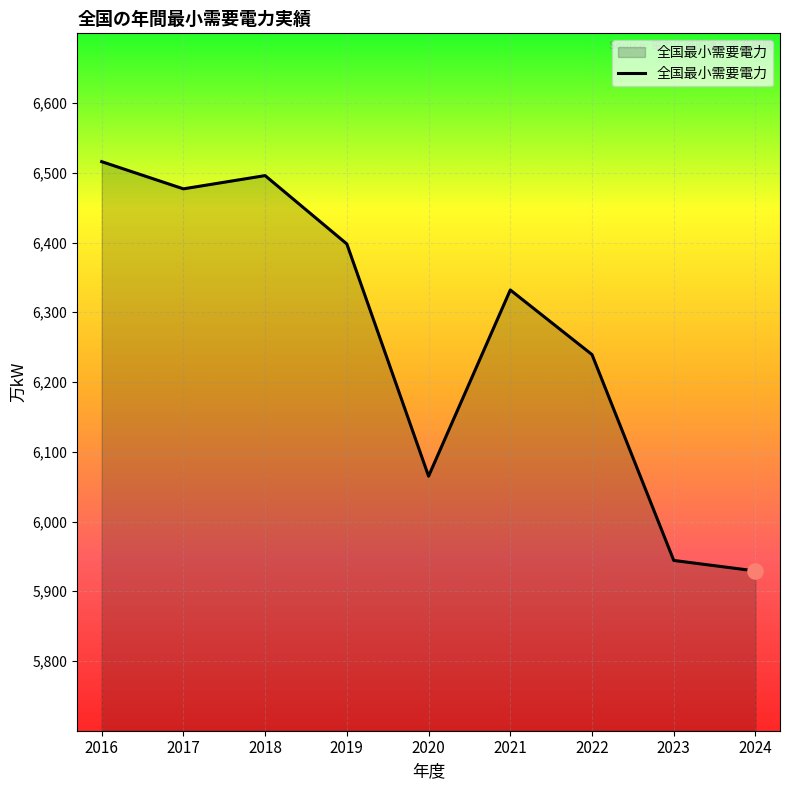

Between 2022 and 2016, which is larger?

2016